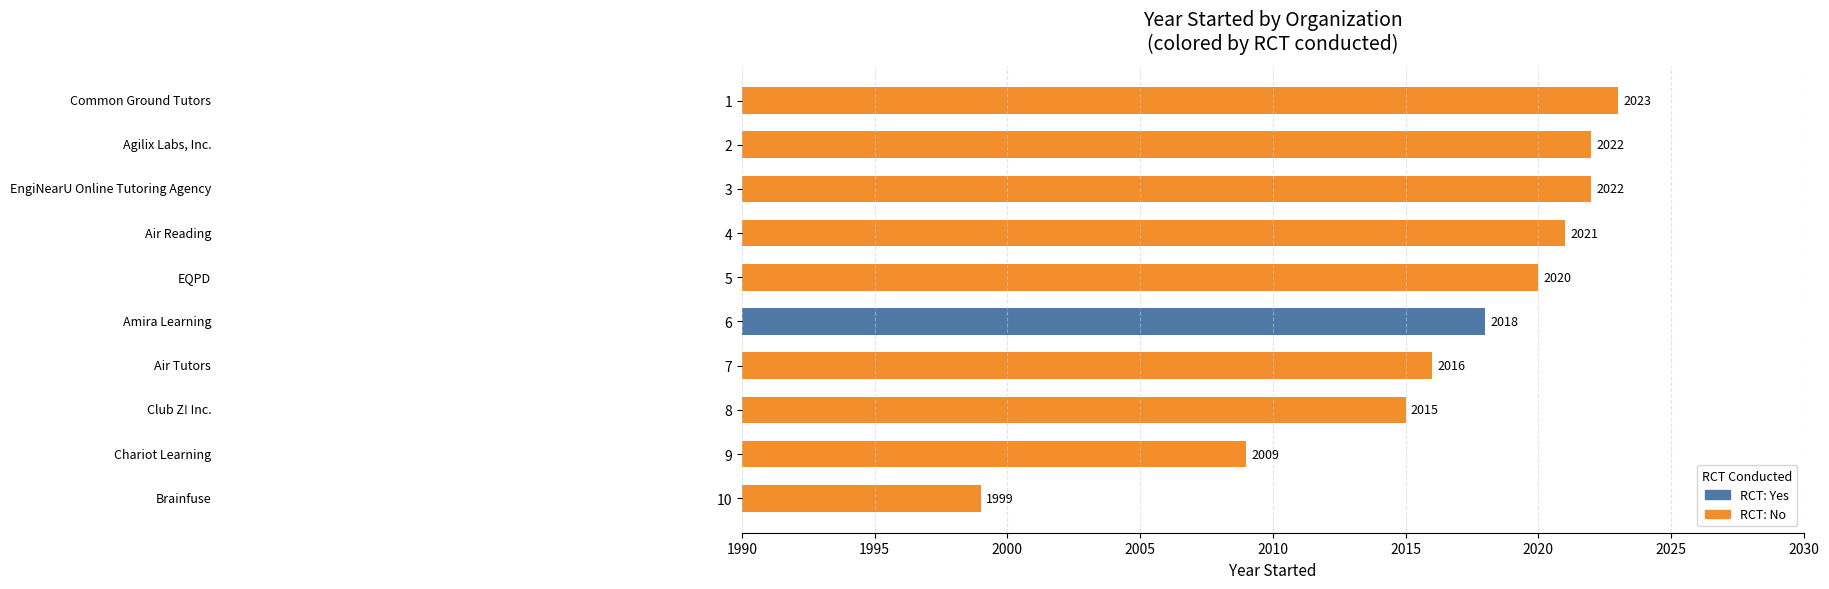

Reading bottom to top, list all the values displayed in this chart.

10=1999	9=2009	8=2015	7=2016	6=2018	5=2020	4=2021	3=2022	2=2022	1=2023